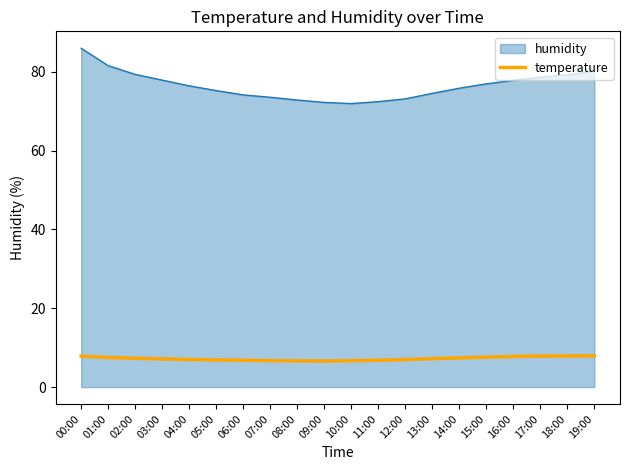

What position from the right is 05:00?

15